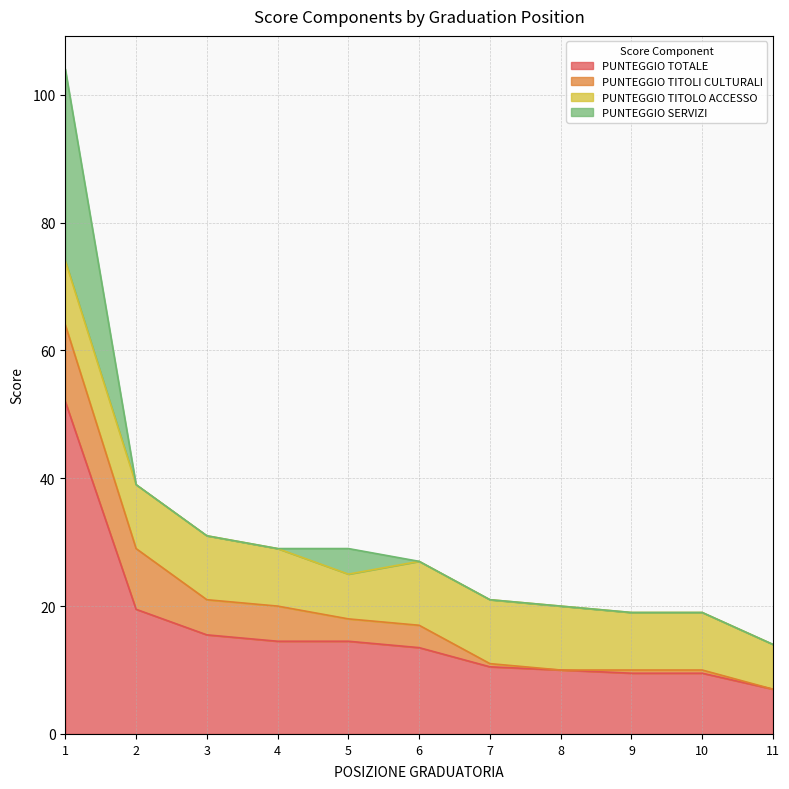

What is the sum of all PUNTEGGIO SERVIZI values?

34.0